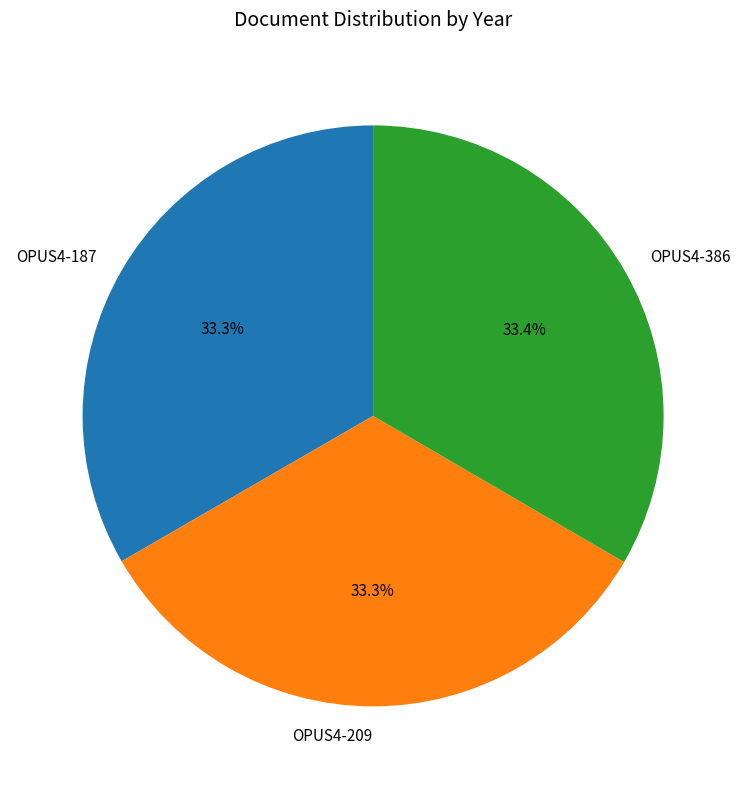

Approximately how many times larger is the value at OPUS4-386 compared to OPUS4-187?

1.0